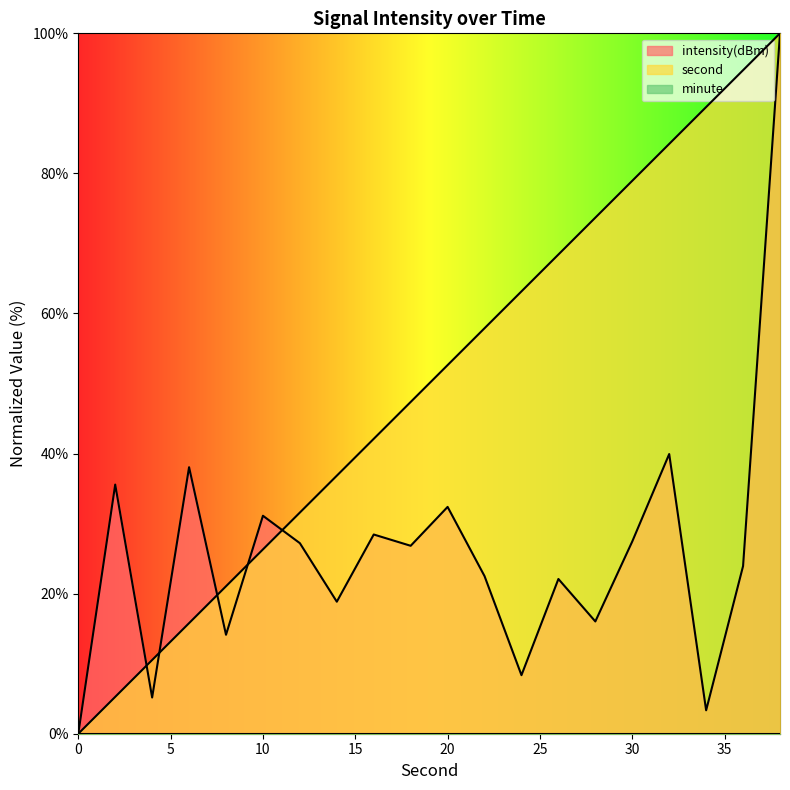

What is the difference between the second values at 10 and 16?

15.8